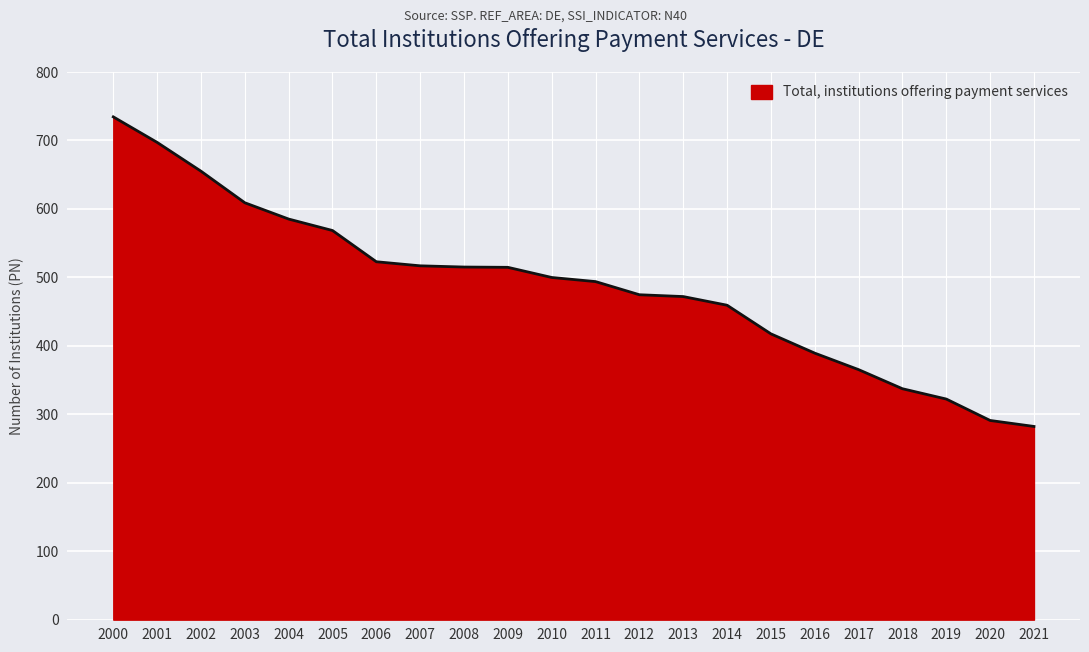

What is the maximum value shown in the chart?

734.5